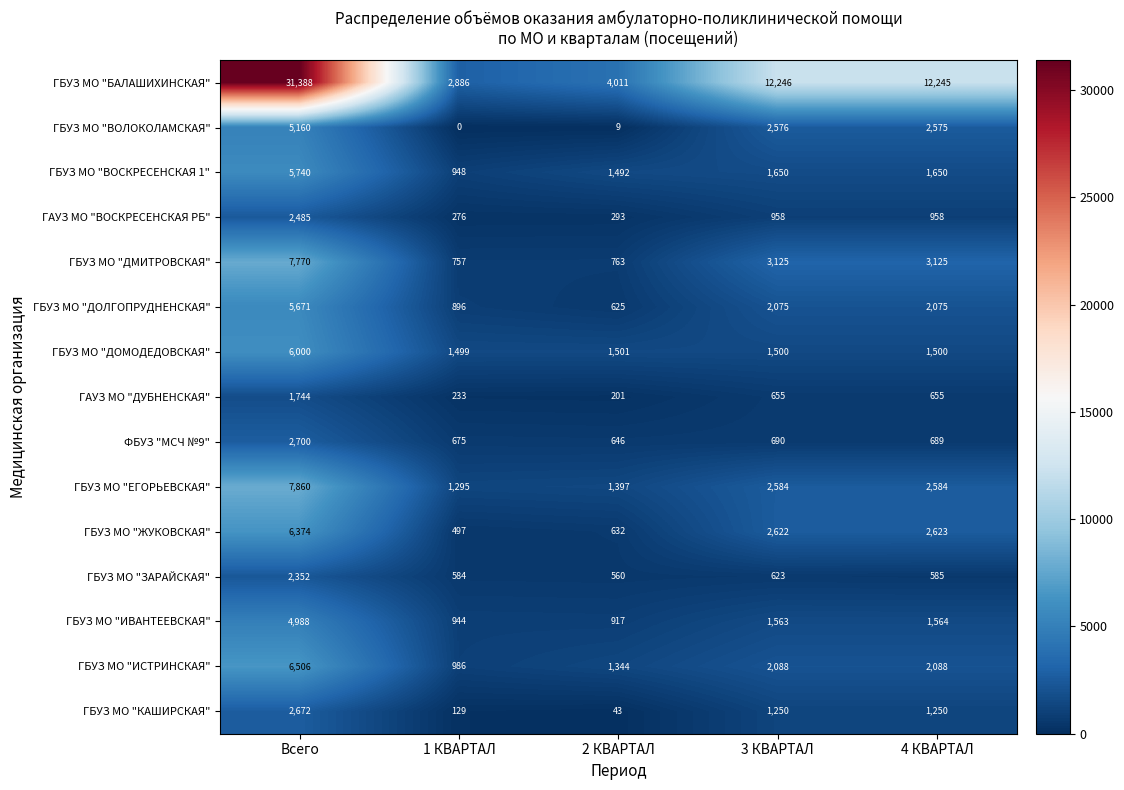

Rank the series by their maximum value, from lowest to highest.

ГАУЗ МО "ДУБНЕНСКАЯ", ГБУЗ МО "ЗАРАЙСКАЯ", ГАУЗ МО "ВОСКРЕСЕНСКАЯ РБ", ГБУЗ МО "КАШИРСКАЯ", ФБУЗ "МСЧ №9", ГБУЗ МО "ИВАНТЕЕВСКАЯ", ГБУЗ МО "ВОЛОКОЛАМСКАЯ", ГБУЗ МО "ДОЛГОПРУДНЕНСКАЯ", ГБУЗ МО "ВОСКРЕСЕНСКАЯ 1", ГБУЗ МО "ДОМОДЕДОВСКАЯ", ГБУЗ МО "ЖУКОВСКАЯ", ГБУЗ МО "ИСТРИНСКАЯ", ГБУЗ МО "ДМИТРОВСКАЯ", ГБУЗ МО "ЕГОРЬЕВСКАЯ", ГБУЗ МО "БАЛАШИХИНСКАЯ"